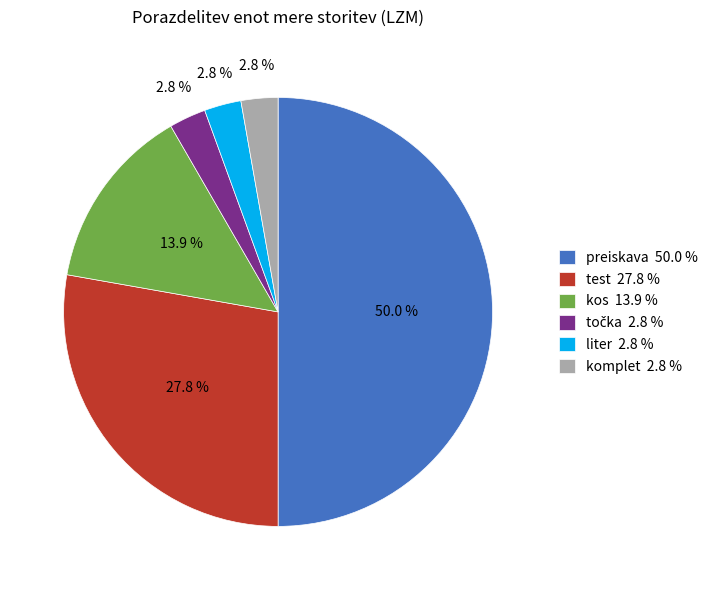

To the nearest percent, what is the difference between the largest and smallest slice percentages?

47%